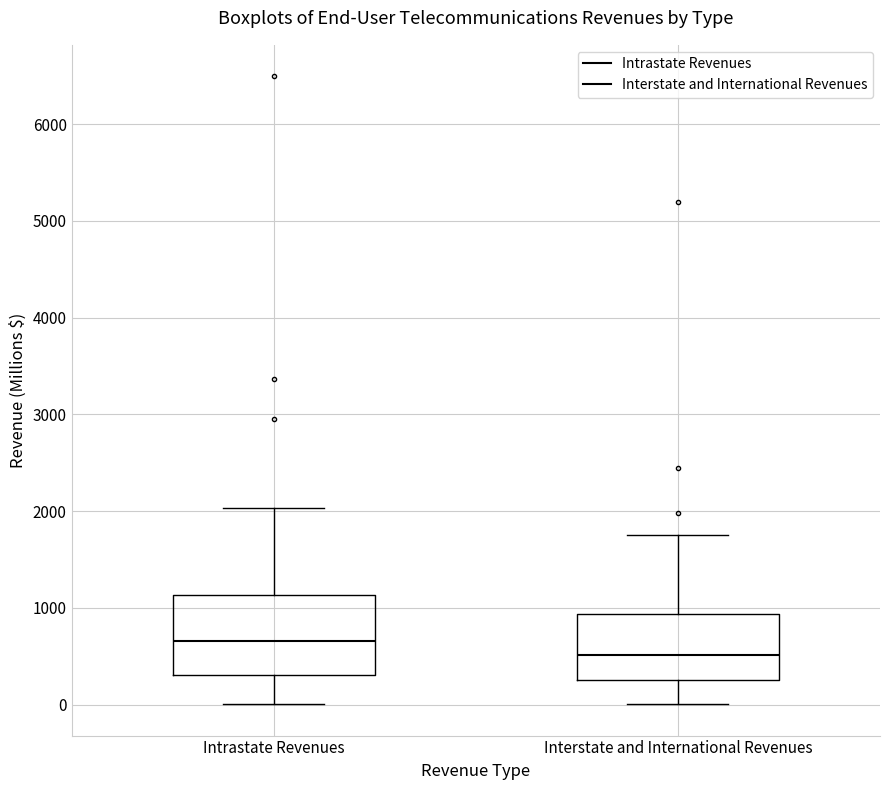

Reading left to right, transcribe this box plot: for each box, give where its median line is, the range the box spans, and where its two whiskers end, as read against the y-axis. The values are not printed on the chart, so give them approximately, as read against the axis.

Intrastate Revenues: median 700, box 300 to 1100, whiskers 0 to 2000
Interstate and International Revenues: median 500, box 300 to 900, whiskers 0 to 1700